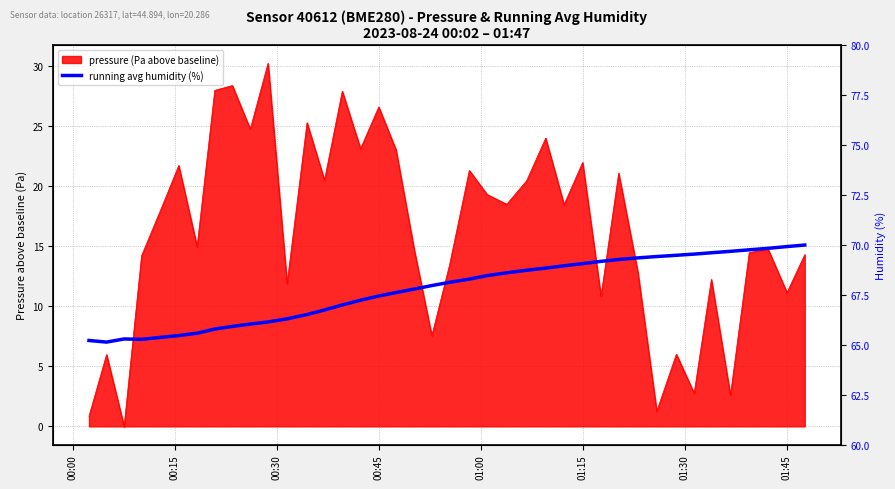

Count the number of values greater than 68.

20